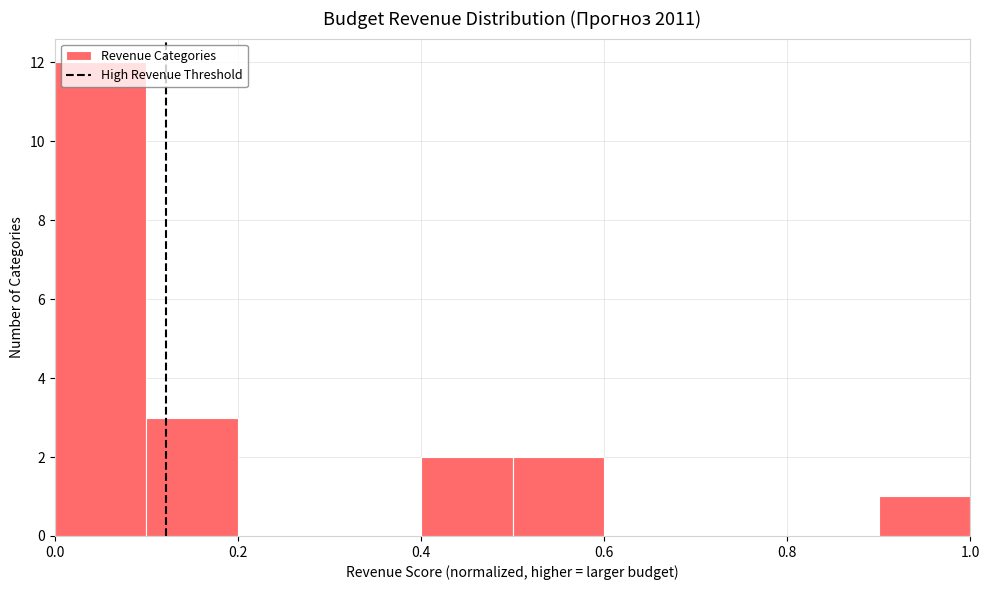

Reading left to right, transcribe this chart: for each bar, give the range it covers on the x-axis and its height. The values are not printed on the chart, so give them approximately, as read against the axis.

0.0 to 0.1: 12
0.1 to 0.2: 3
0.2 to 0.3: 0
0.3 to 0.4: 0
0.4 to 0.5: 2
0.5 to 0.6: 2
0.6 to 0.7: 0
0.7 to 0.8: 0
0.8 to 0.9: 0
0.9 to 1.0: 1